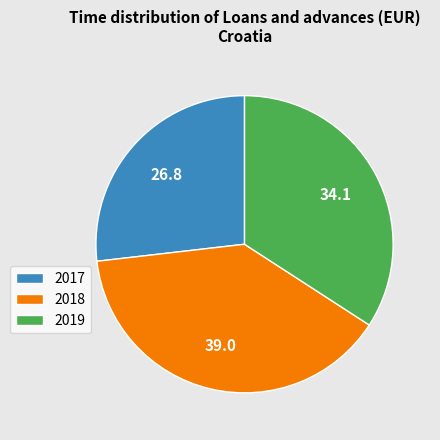

Which category has the smallest portion of the pie?

2017